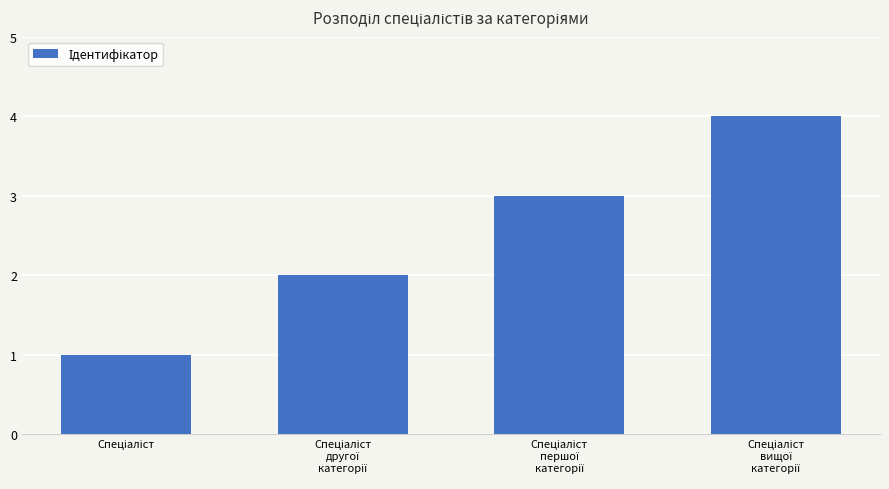

What is the sum of all values?

10